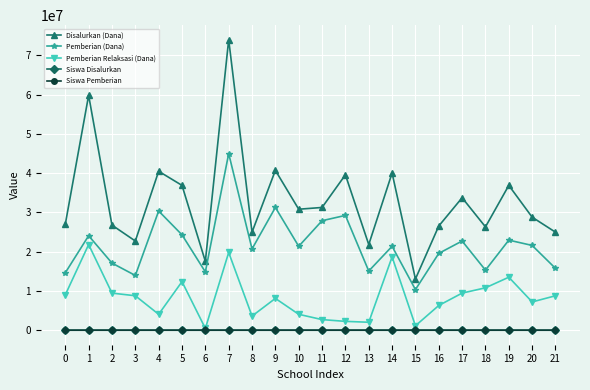

At which category is the sum across all series the highest?

7